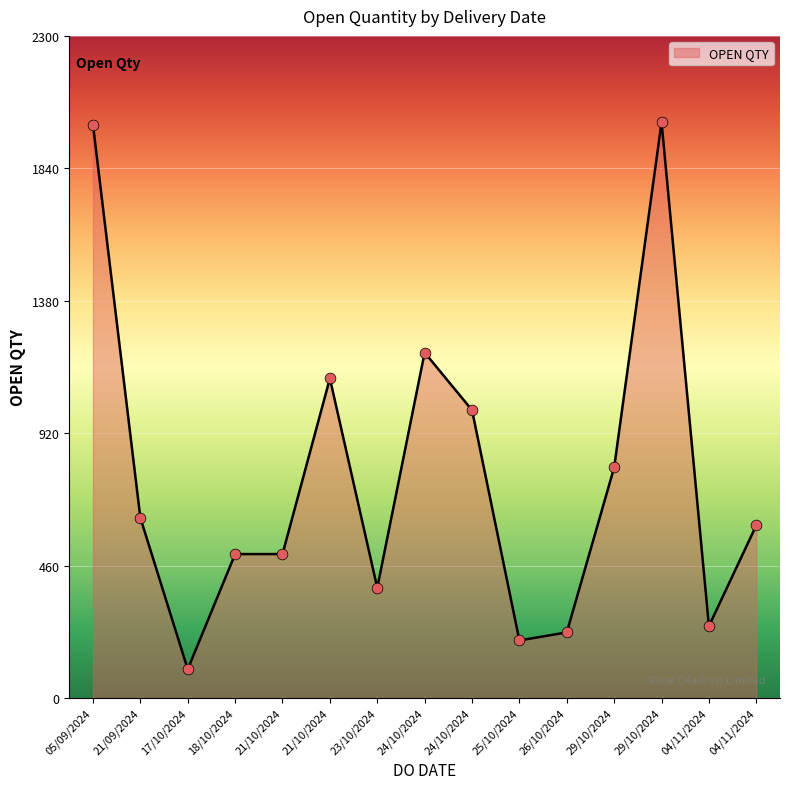

Approximately how many times larger is the value at 18/10/2024 compared to 29/10/2024?

0.6